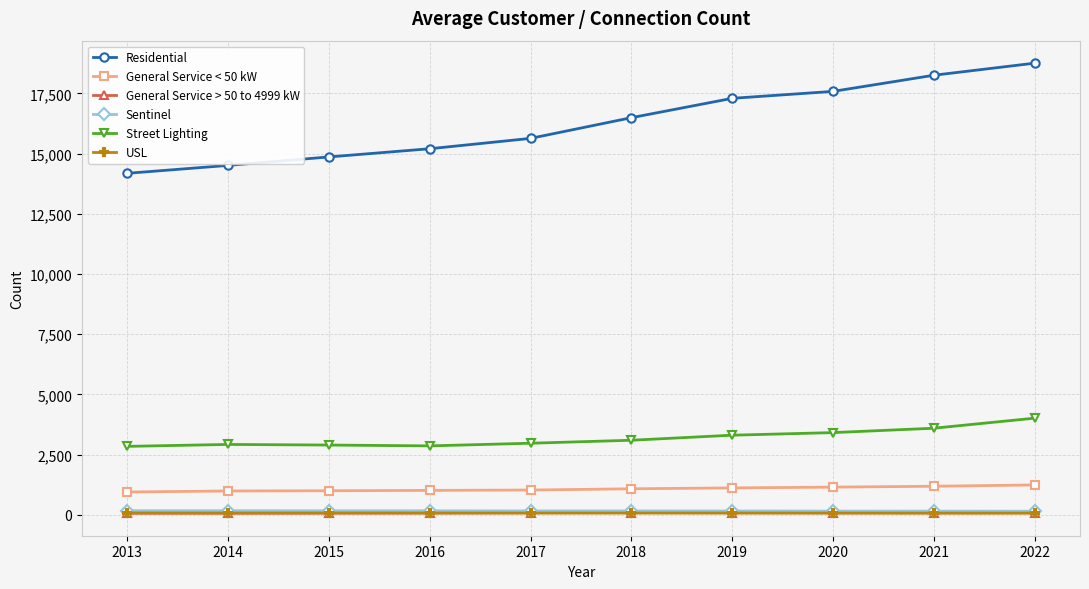

What is the smallest value displayed?

67.0